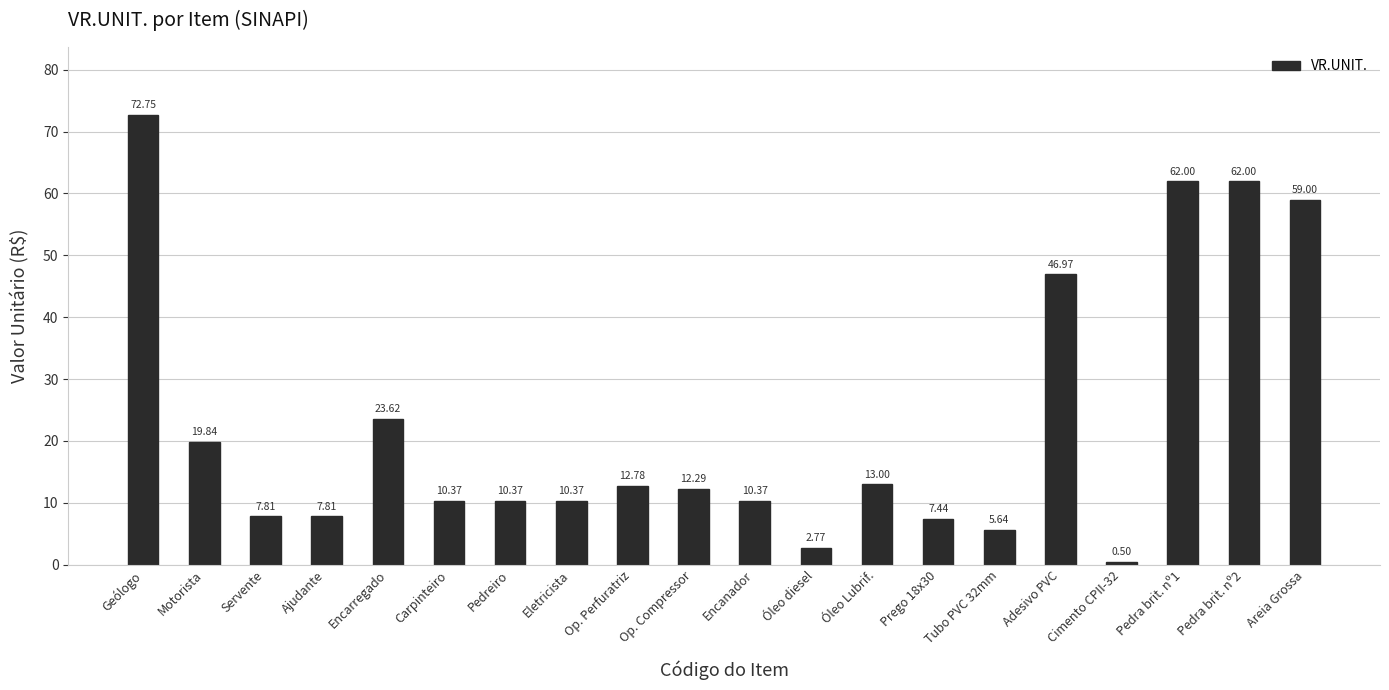

What is the sum of all values?

457.7